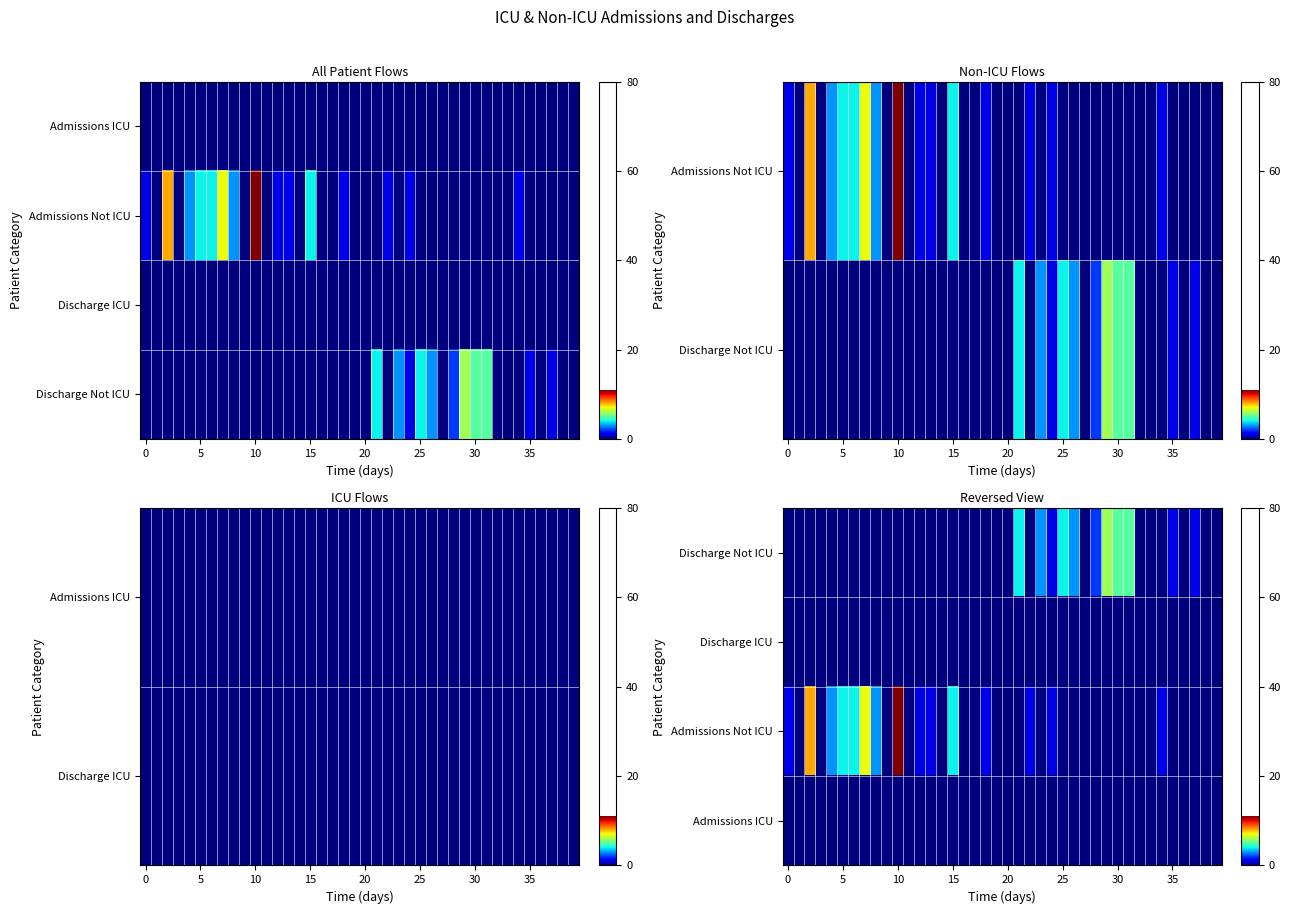

What is the total value across all series at 18?

1